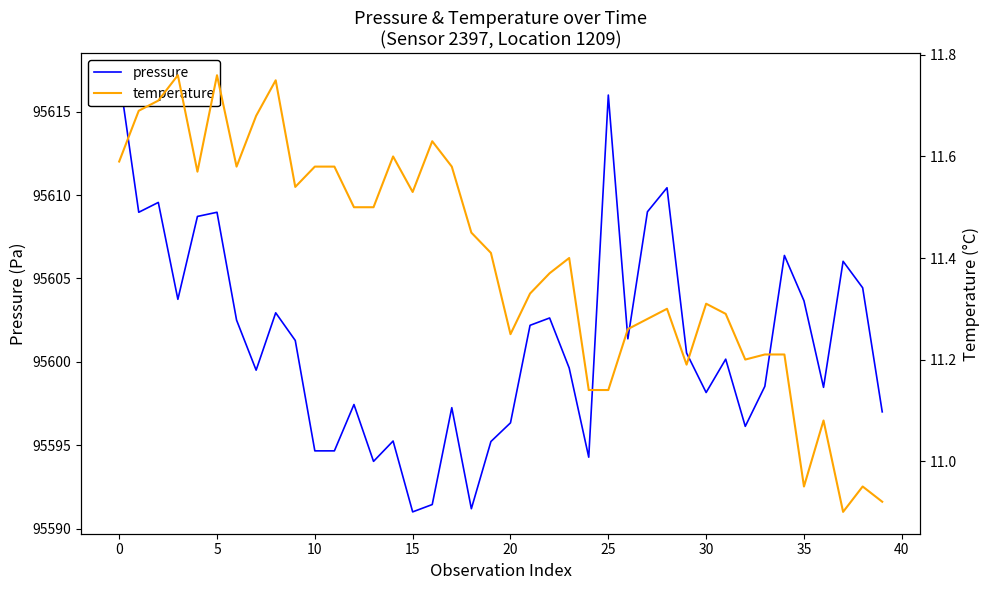

What is the highest value of the pressure series?

95617.2